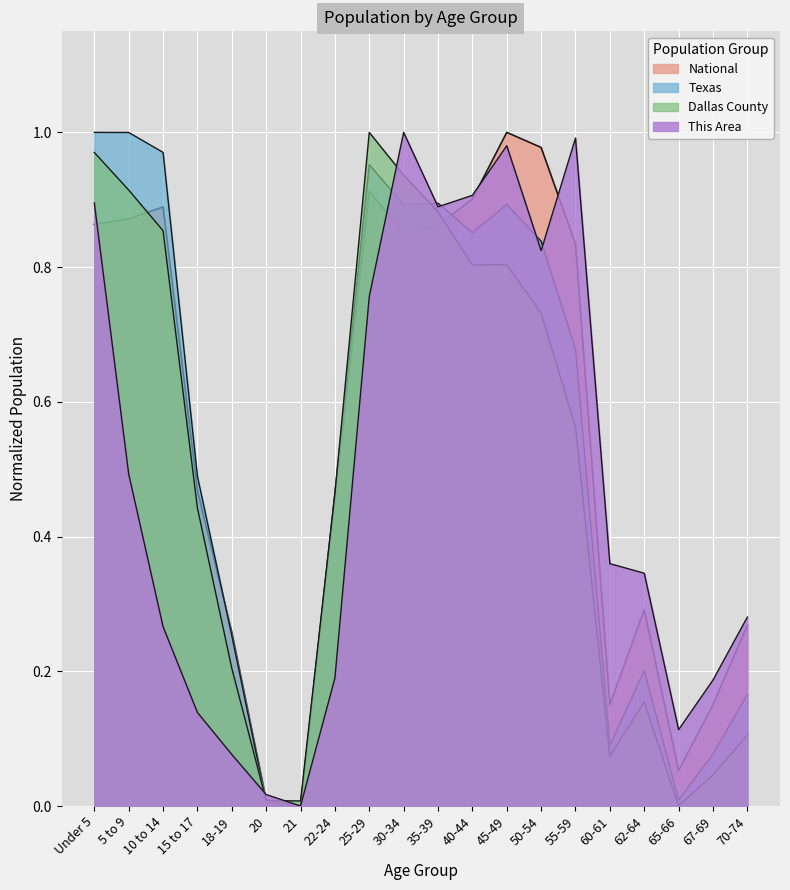

Rank the series by their average value, from lowest to highest.

This Area, Dallas County, Texas, National